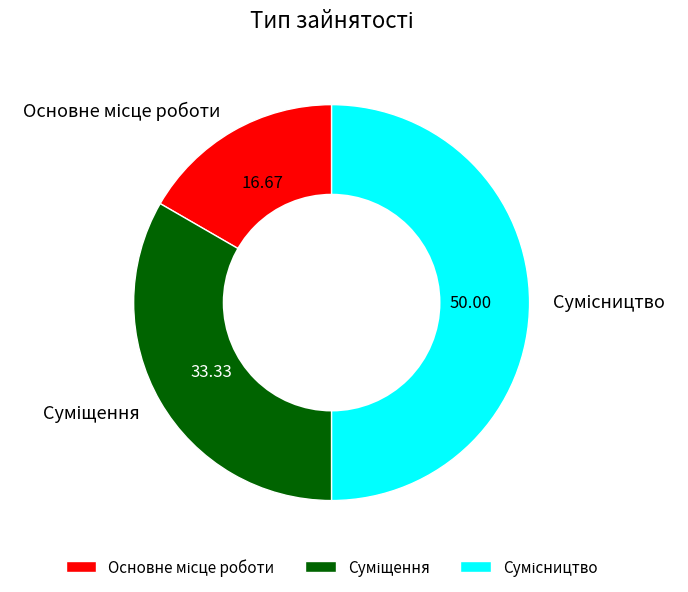

Is there a majority slice in this chart?

No